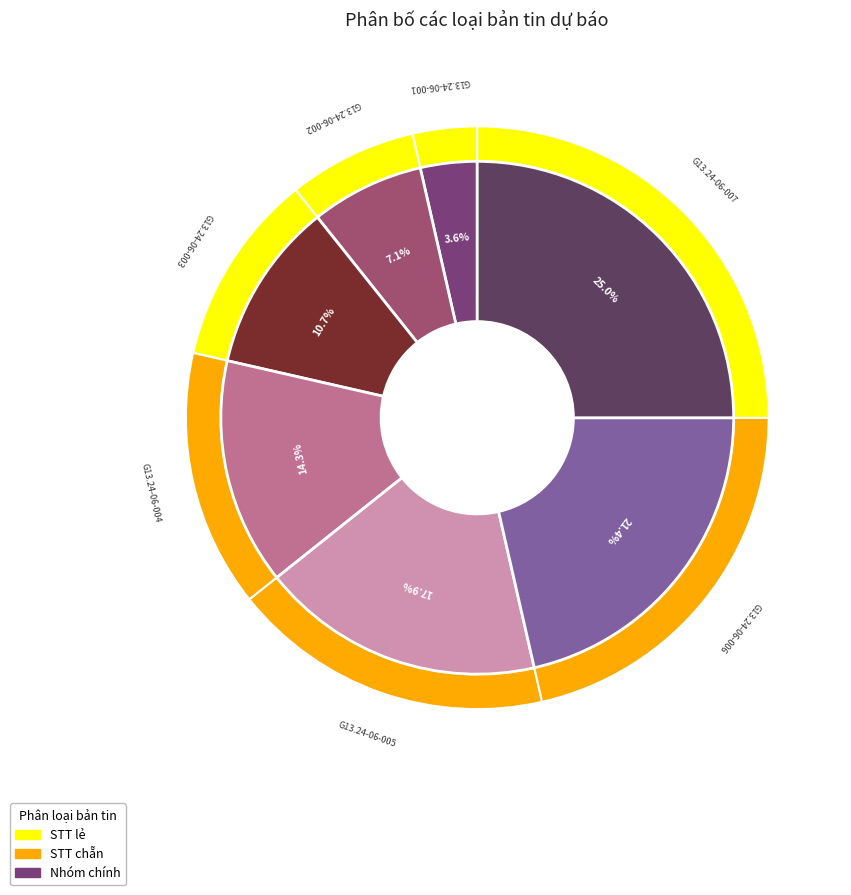

What percentage is the G13.24-06-002 slice, to the nearest percent?

7%